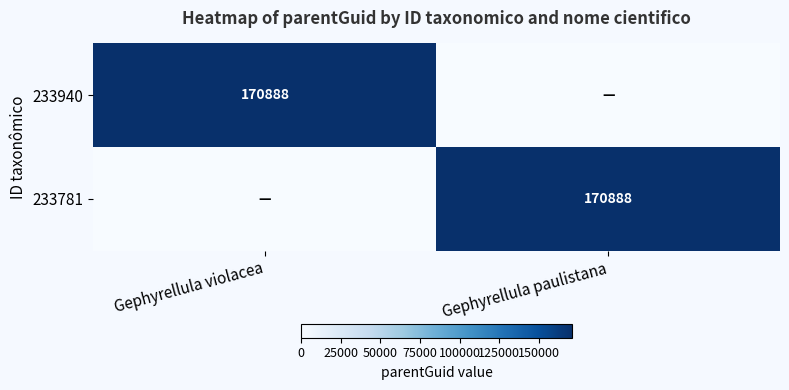

True or false: 233940 has a value of 295856 at Gephyrellula violacea.

False